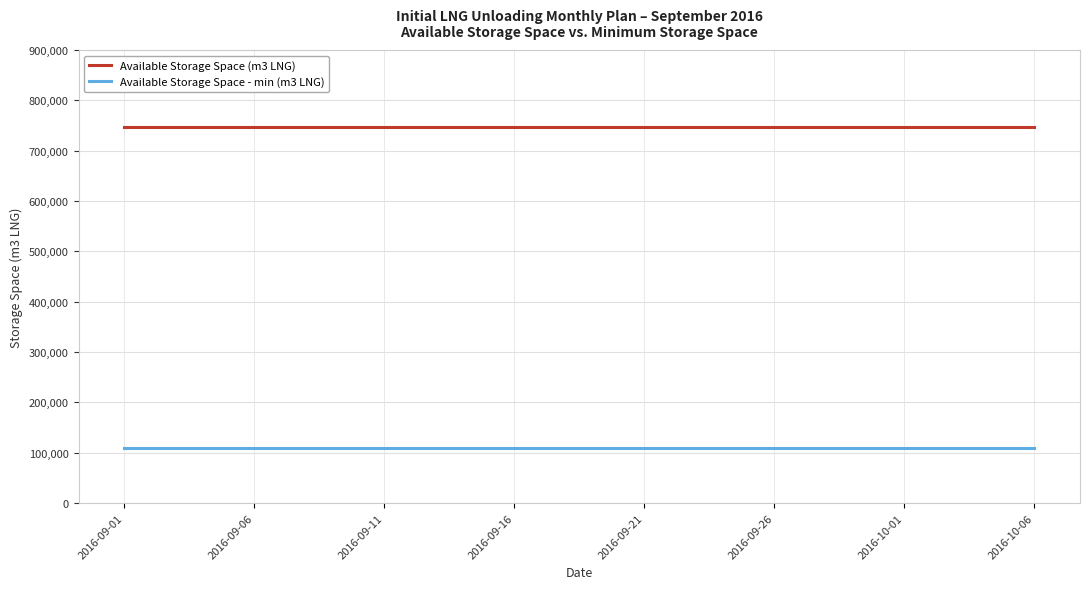

Reading left to right, list all the values displayed in this chart.

Available Storage Space (m3 LNG): 746900	746900	746900	746900	746900	746900	746900	746900	746900	746900	746900	746900	746900	746900	746900	746900	746900	746900	746900	746900	746900	746900	746900	746900	746900	746900	746900	746900	746900	746900	746900	746900	746900	746900	746900	746900
Available Storage Space - min (m3 LNG): 110000	110000	110000	110000	110000	110000	110000	110000	110000	110000	110000	110000	110000	110000	110000	110000	110000	110000	110000	110000	110000	110000	110000	110000	110000	110000	110000	110000	110000	110000	110000	110000	110000	110000	110000	110000